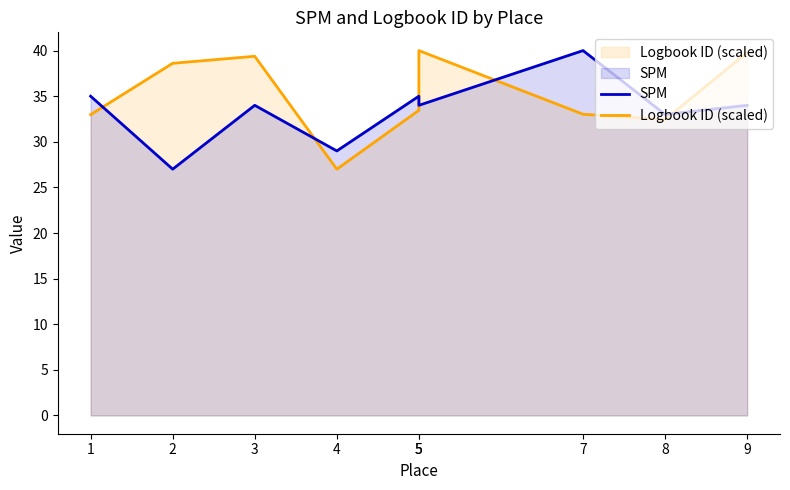

The Logbook ID series shows 10.9 at 2. True or false?

False